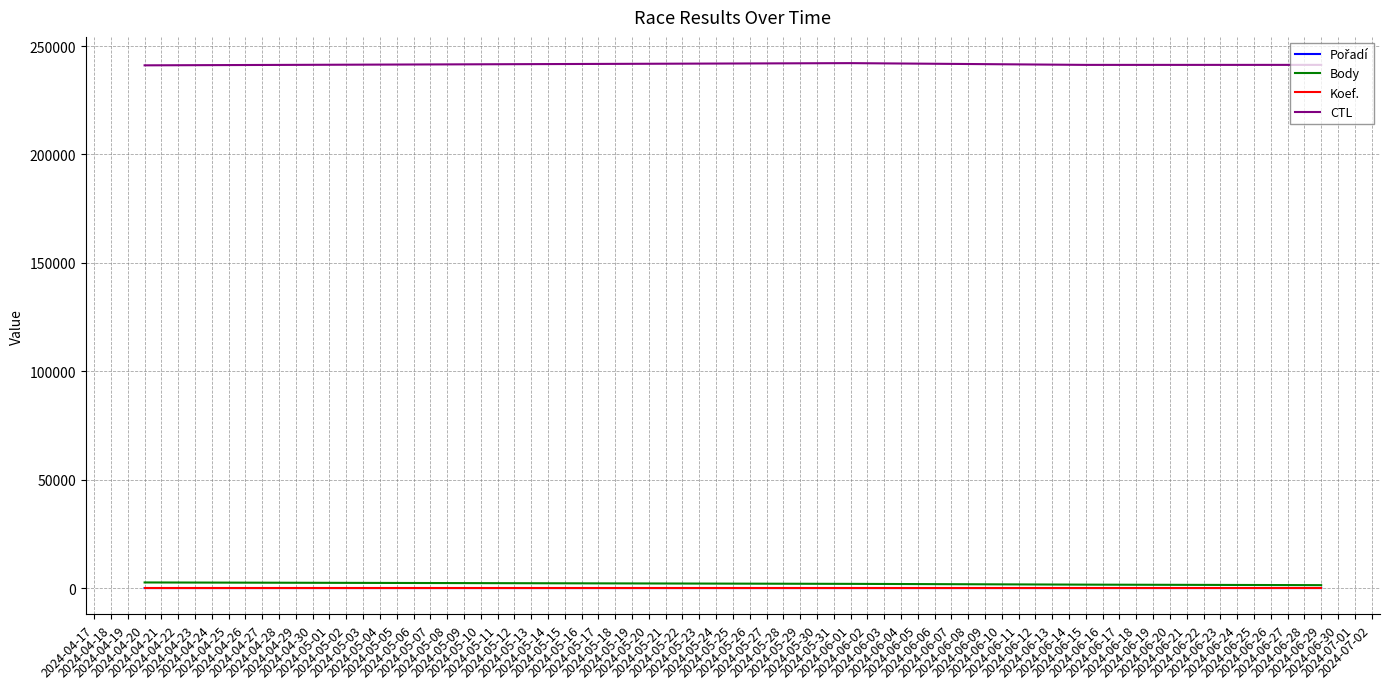

True or false: CTL and Koef. cross at least once.

False